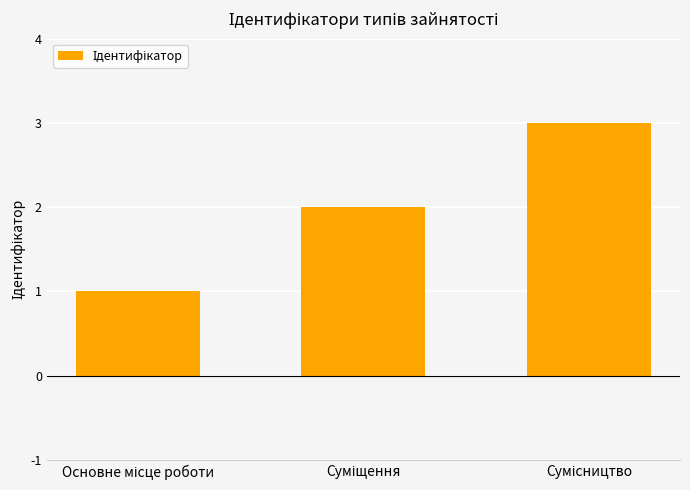

What is the greatest value displayed?

3